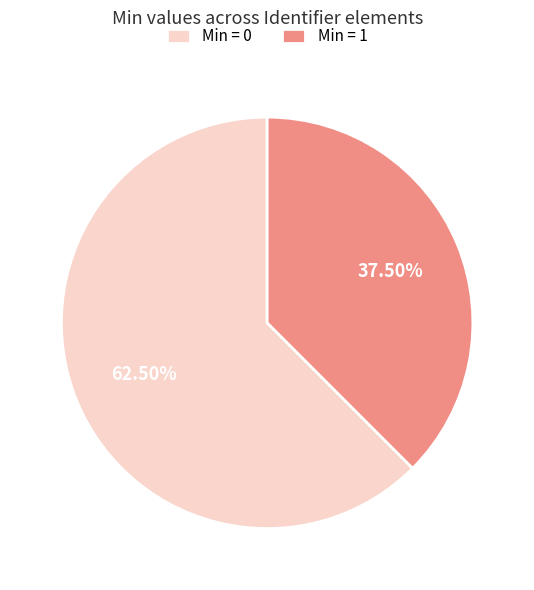

Rank the categories by value from lowest to highest.

Min = 1, Min = 0